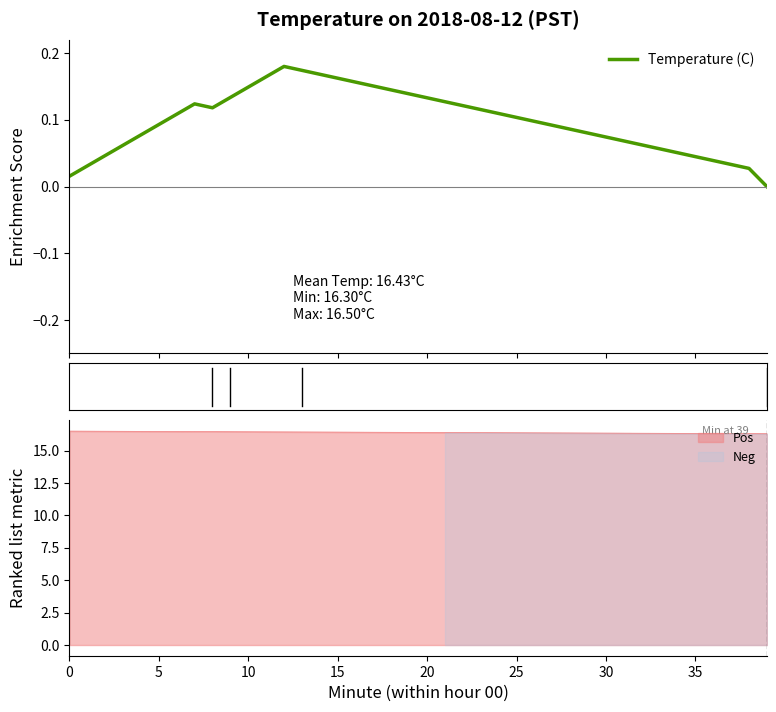

What is the maximum value for Pos?

16.5